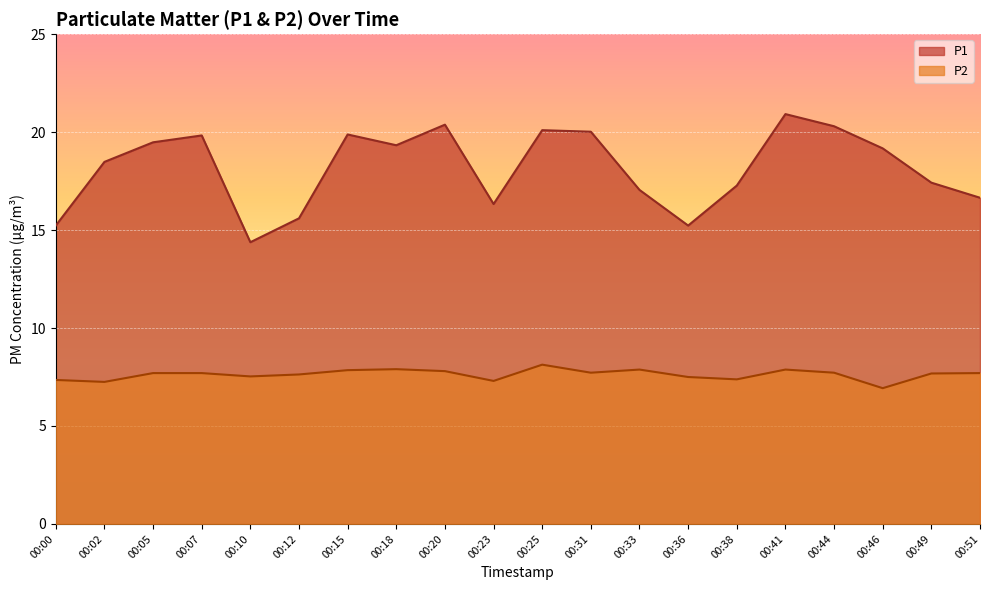

At which category does P1 reach its first local valley?

00:10